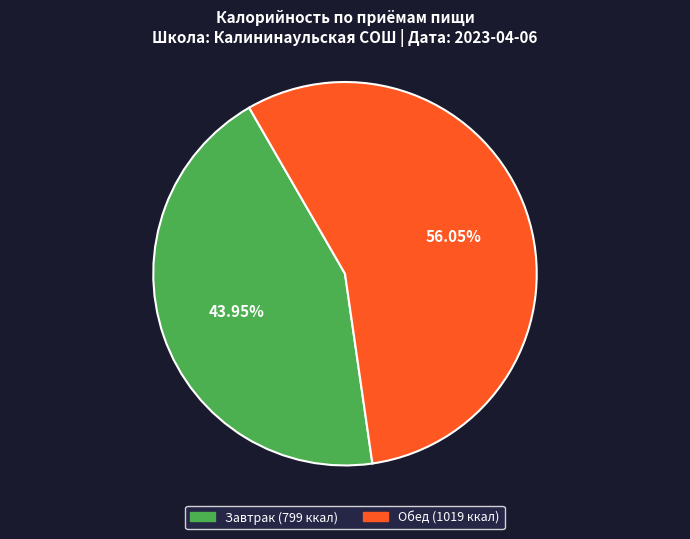

What percentage is the Обед slice, to the nearest percent?

56%